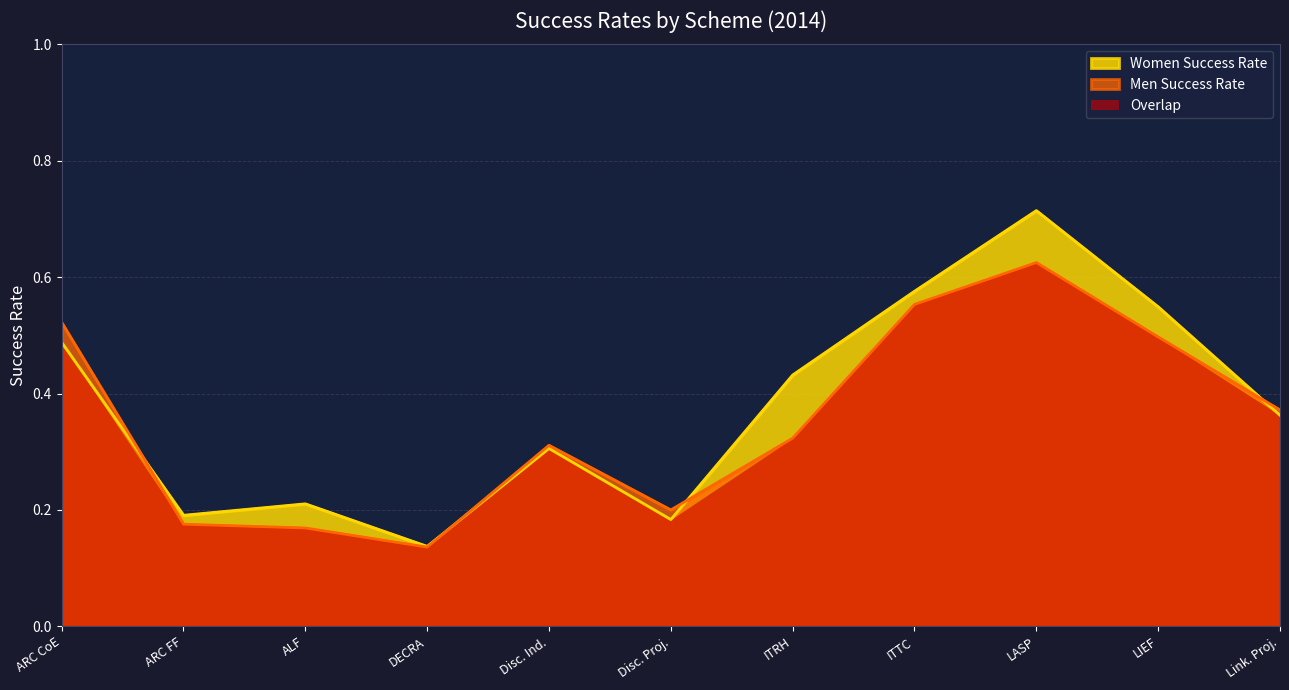

Is it true that Women Success Rate equals 0.1 at ITRH?

False